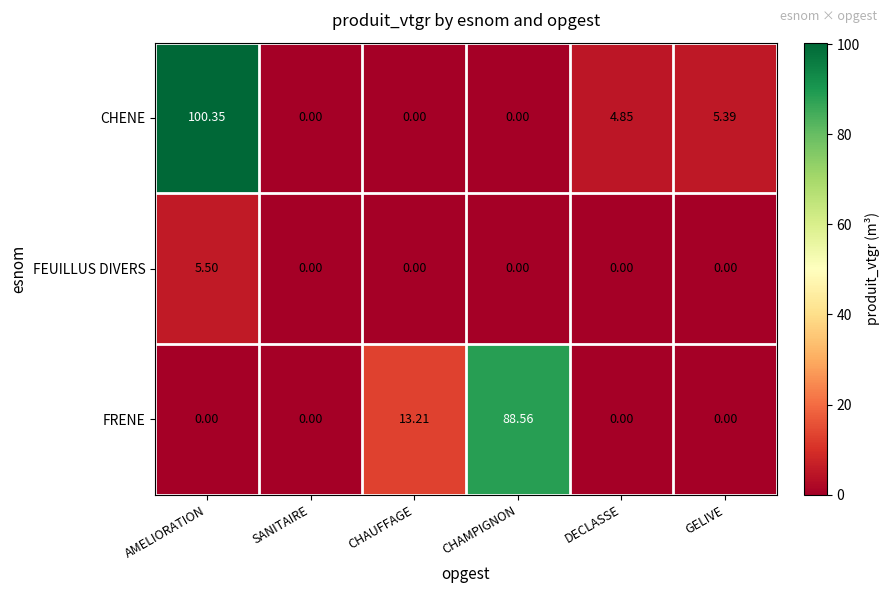

List the series in order of their peak value, lowest first.

FEUILLUS DIVERS, FRENE, CHENE